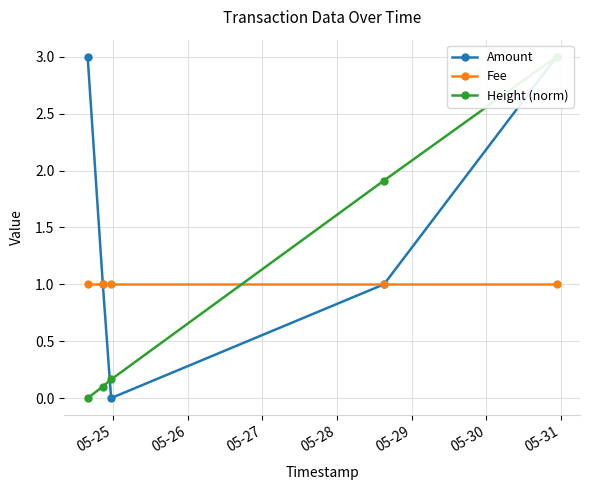

Is the value of Amount at 05-25 greater than the value of Fee at 05-29?

Yes